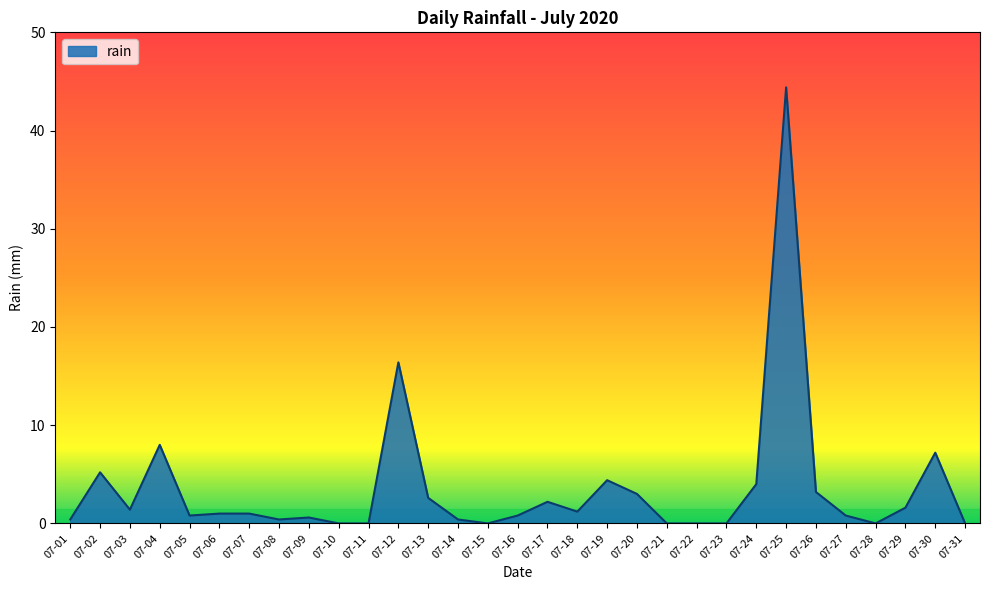

What is the greatest value displayed?

44.4